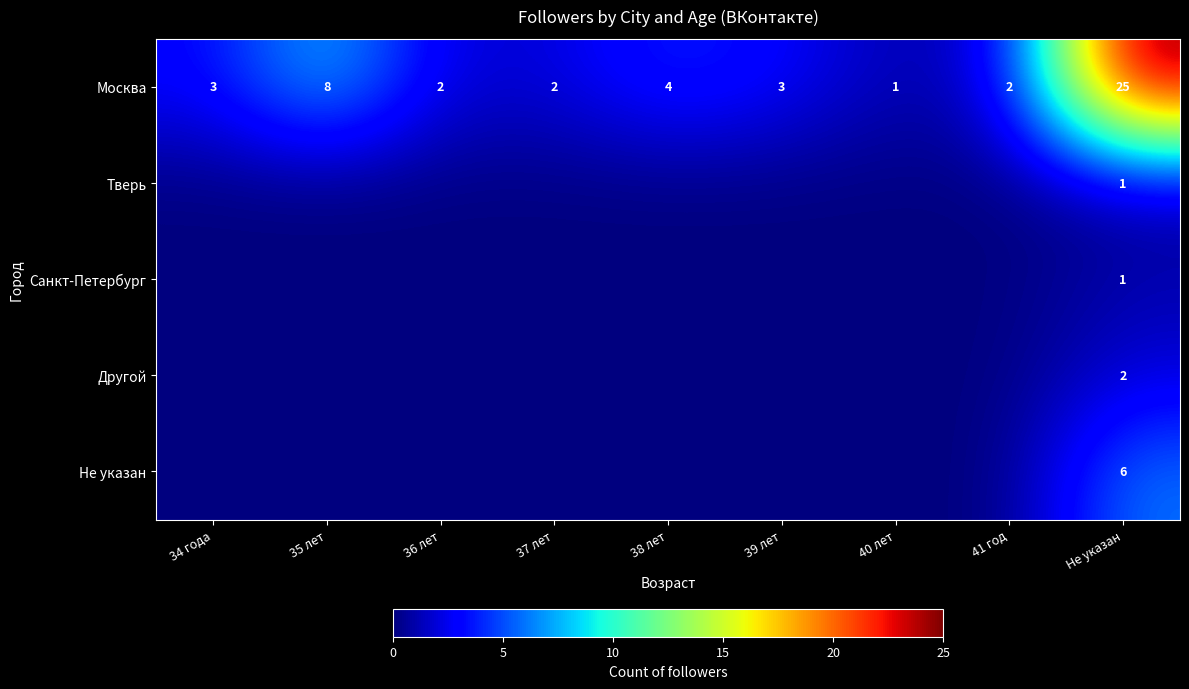

Where is Москва nearest to the value 13?

35 лет